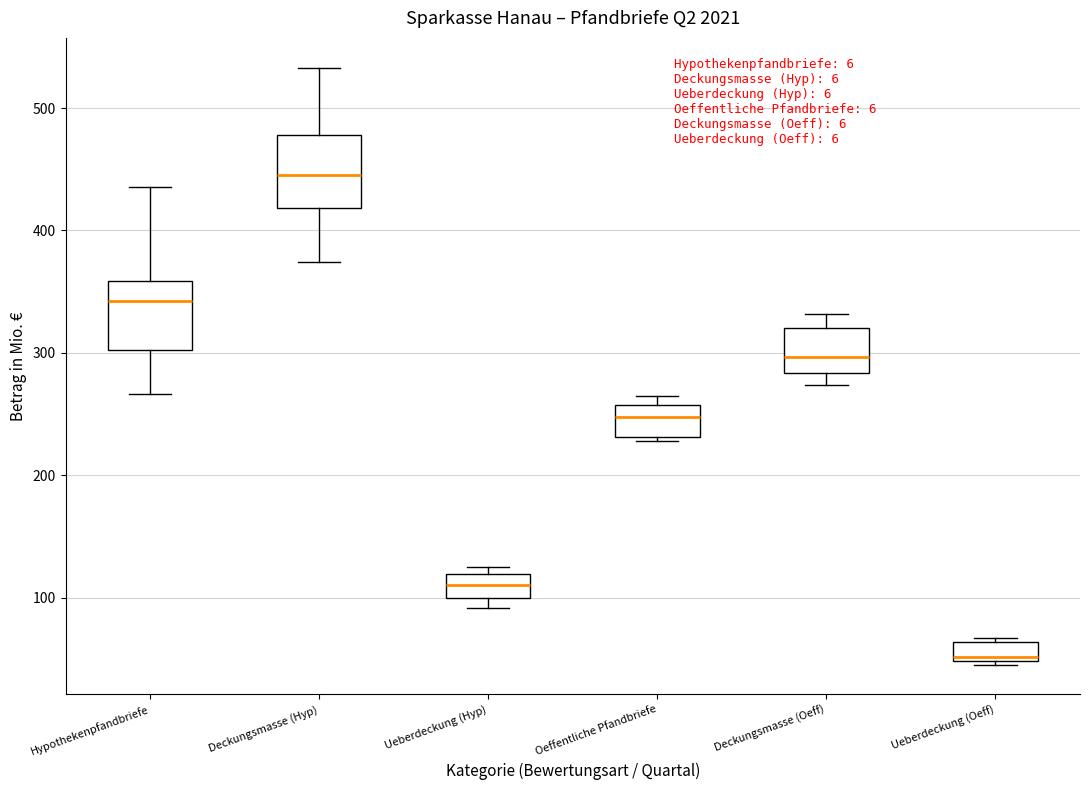

Reading left to right, transcribe this box plot: for each box, give where its median line is, the range the box spans, and where its two whiskers end, as read against the y-axis. The values are not printed on the chart, so give them approximately, as read against the axis.

Hypothekenpfandbriefe: median 340, box 300 to 360, whiskers 270 to 440
Deckungsmasse (Hyp): median 440, box 420 to 480, whiskers 370 to 530
Ueberdeckung (Hyp): median 110, box 100 to 120, whiskers 90 to 130
Oeffentliche Pfandbriefe: median 250, box 230 to 260, whiskers 230 (just below the box's lower edge) to 260 (just above the box's upper edge)
Deckungsmasse (Oeff): median 300, box 280 to 320, whiskers 270 to 330
Ueberdeckung (Oeff): median 50 (just above the box's lower edge), box 50 to 60, whiskers 50 to 70